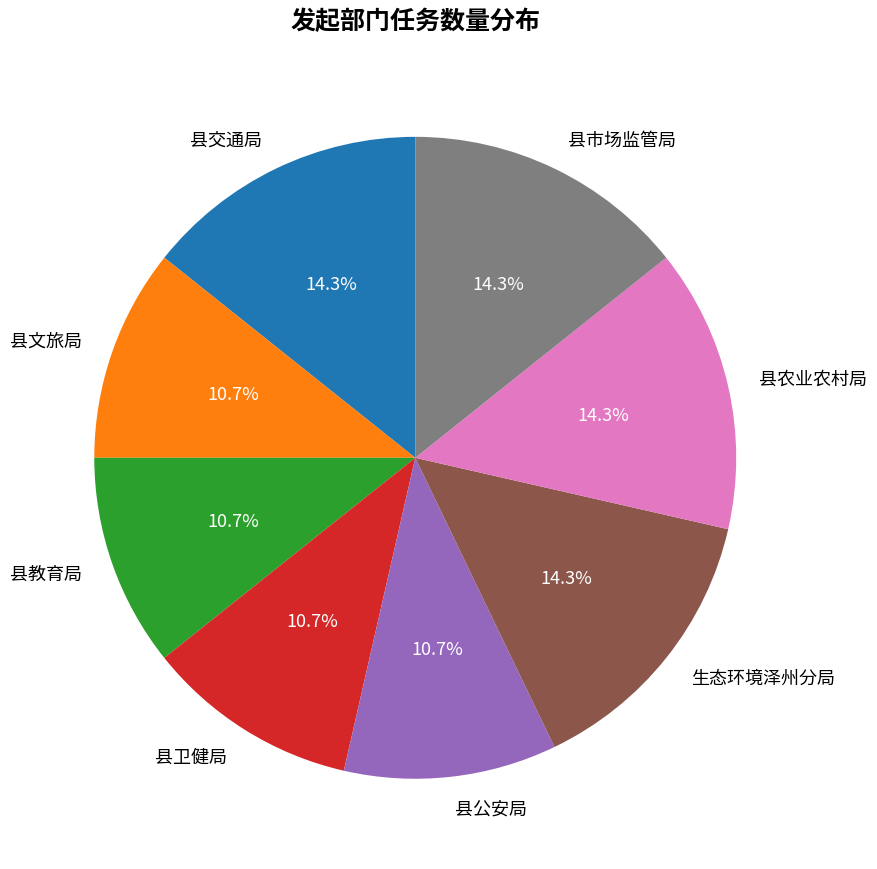

What is the total percentage of 县公安局 and 县卫健局?

21.4%